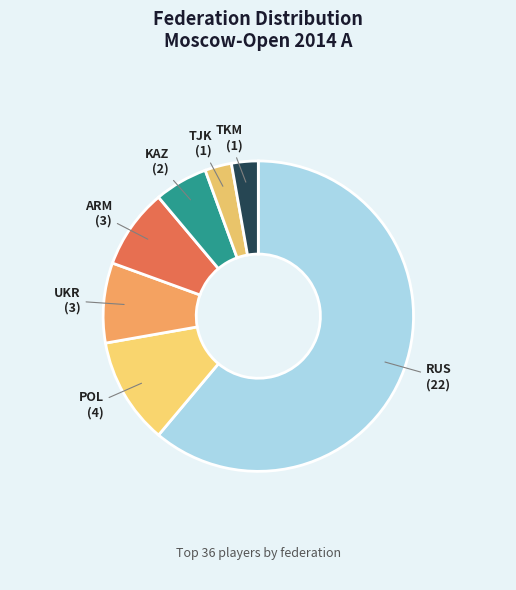

Approximately how many times larger is the value at RUS compared to UKR?

7.3